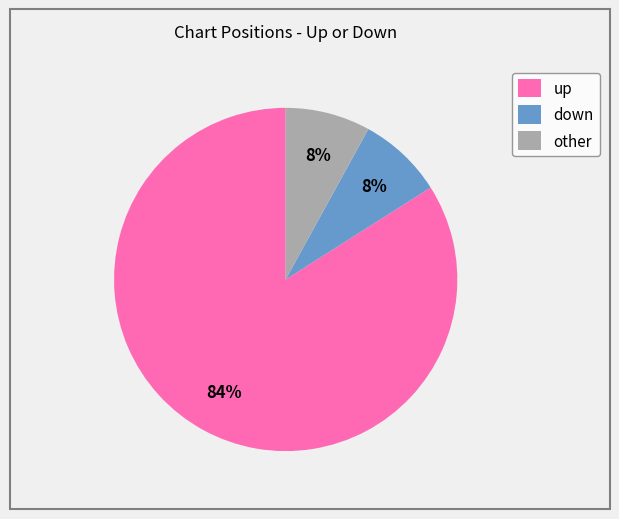

What is the majority slice?

up